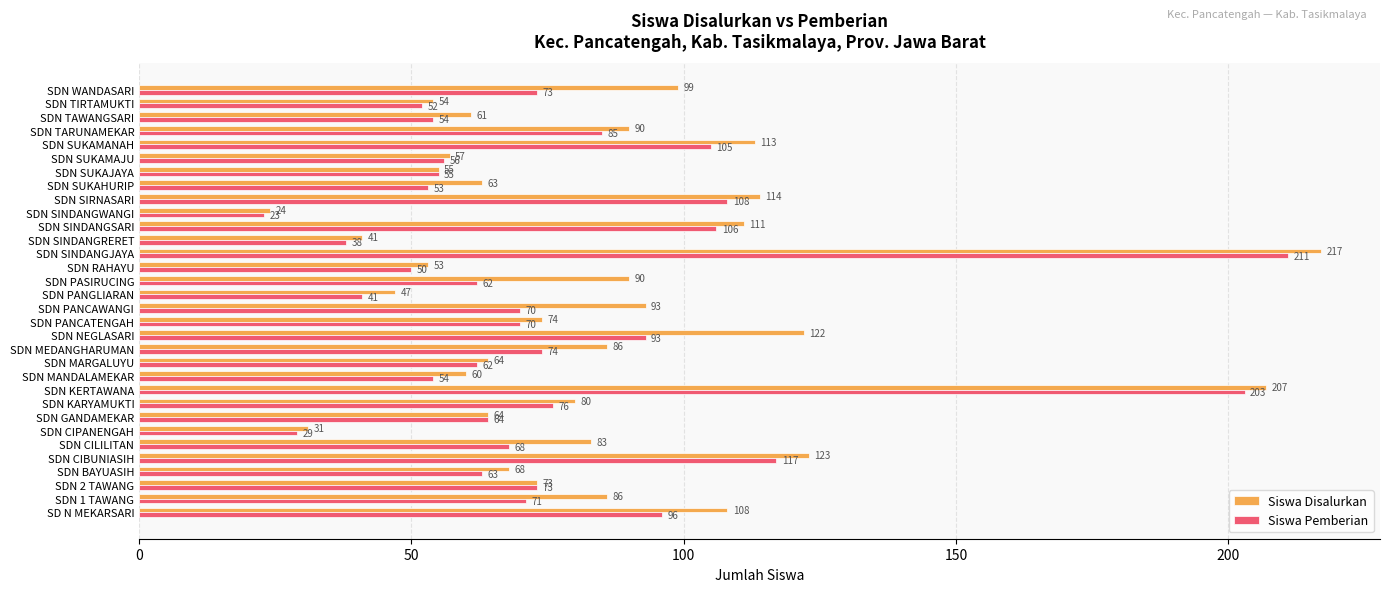

What is the average value of the Siswa Pemberian series?

77